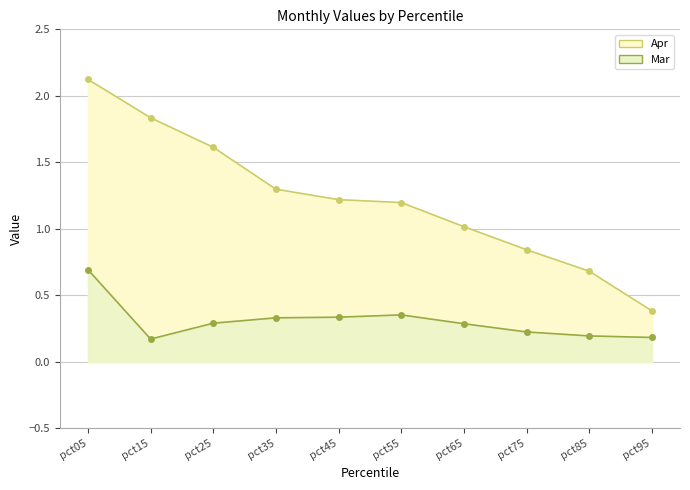

Does the chart have visible grid lines?

Yes